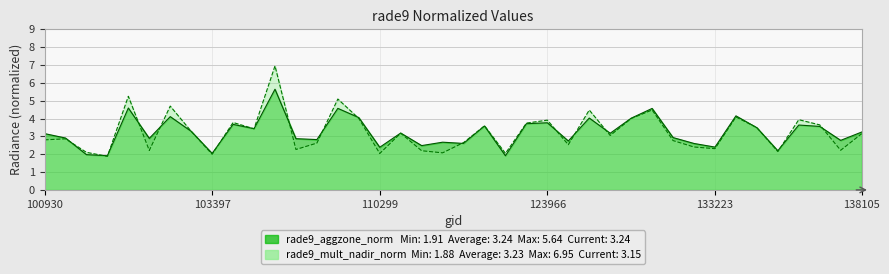

What is the average value of the rade9_mult_nadir_norm series?

3.2